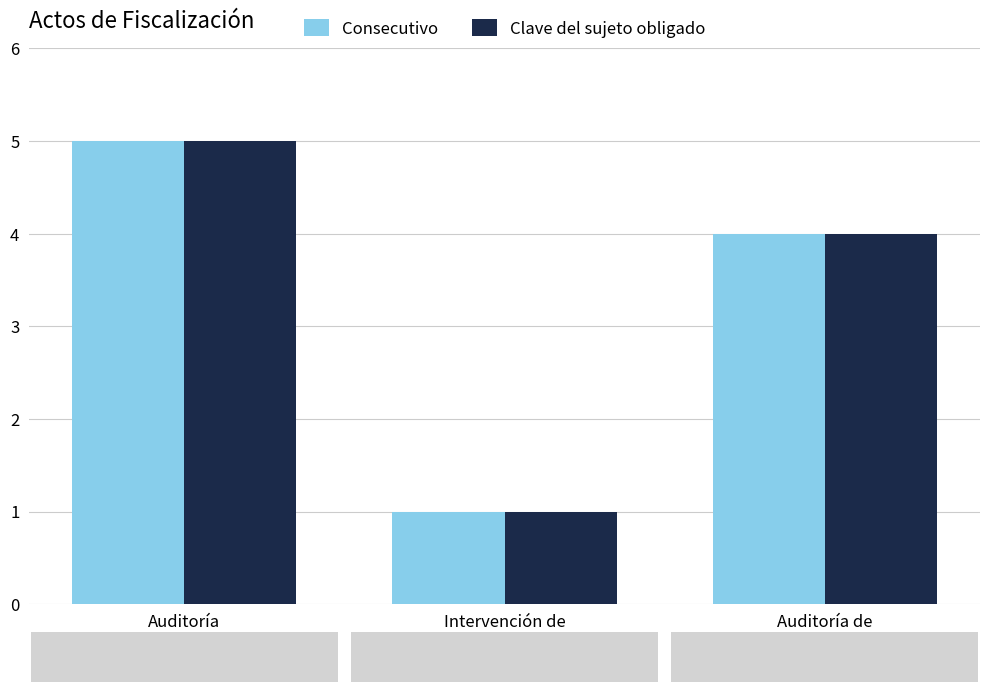

Read the Clave del sujeto obligado value at Auditoría.

5